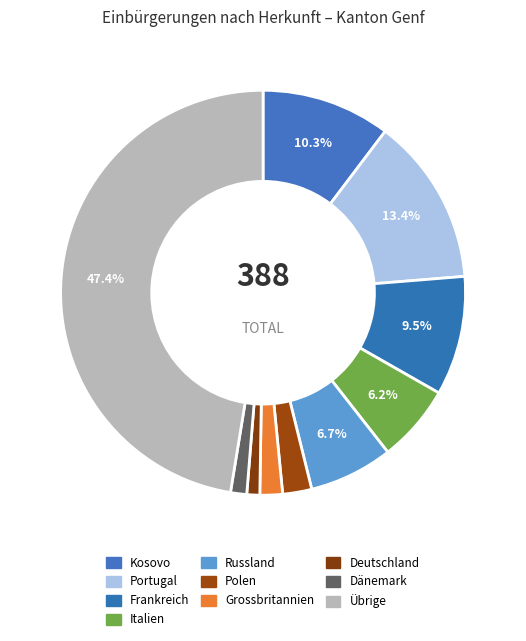

To the nearest percent, what is the average slice percentage?

10%